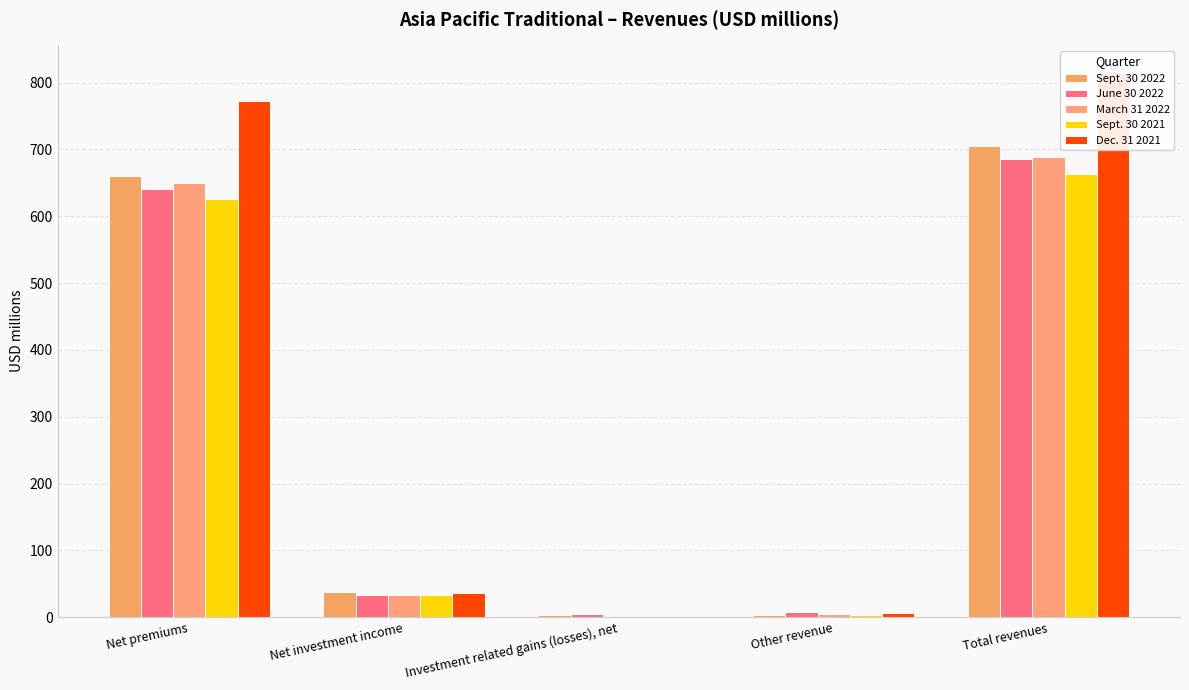

How many values in the Sept. 30 2021 series are below 33?

2